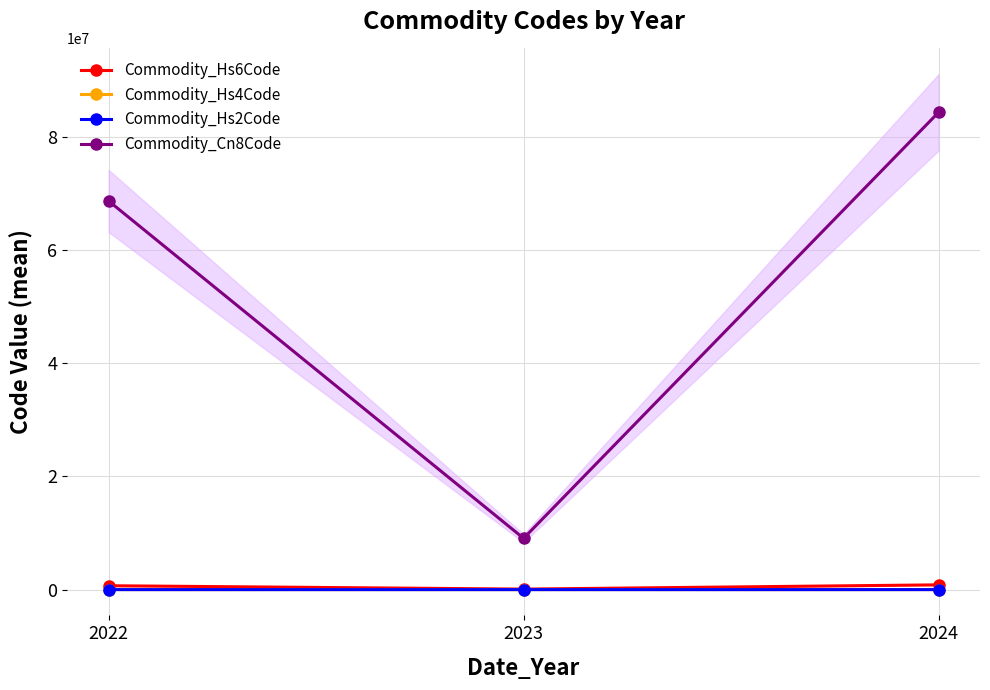

At how many categories does at least one series exceed 27361225?

2